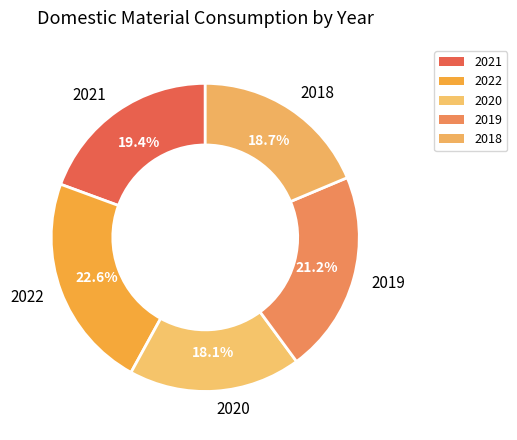

How many slices are in this pie chart?

5